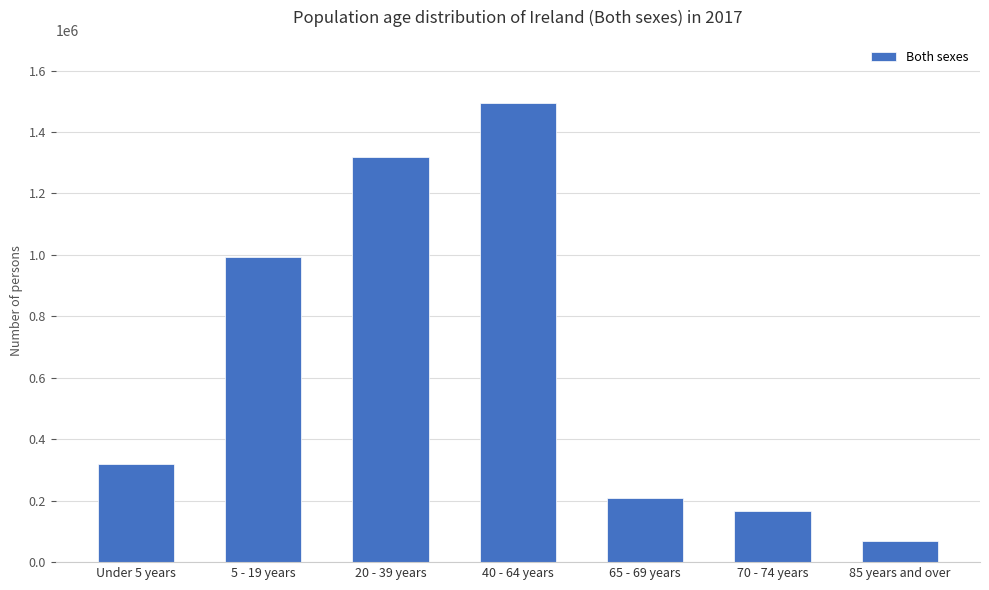

The value at 5 - 19 years is 1706796. True or false?

False